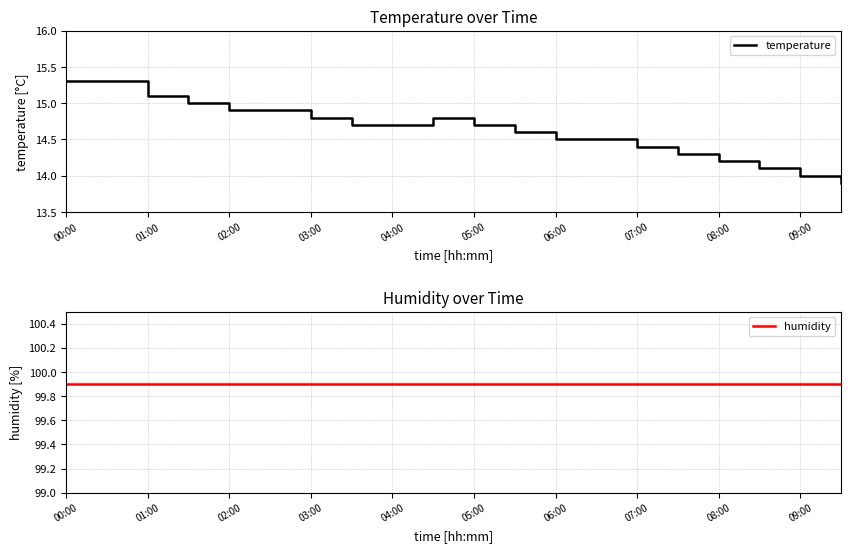

True or false: temperature has a value of 6.4 at 09:00.

False